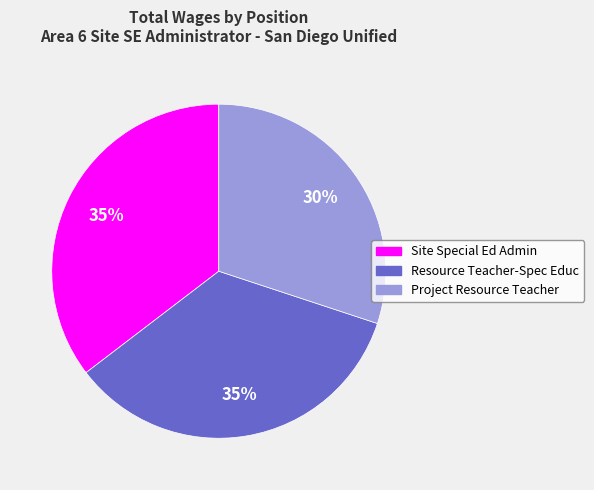

Is Site Special Ed Admin the majority of the pie?

No